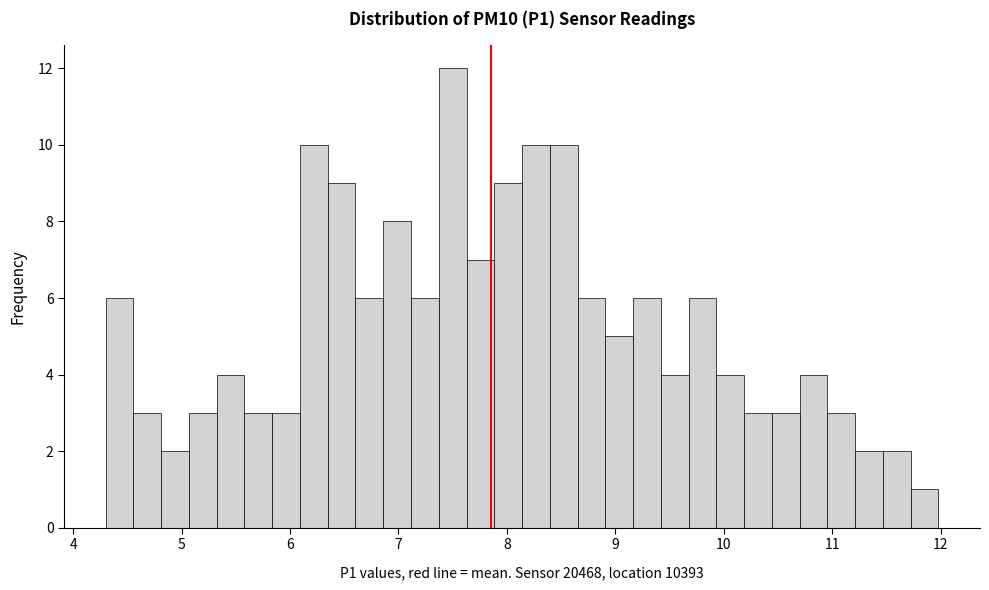

Read against the x-axis, roughly where is the centre of the tallest bar?

7.5